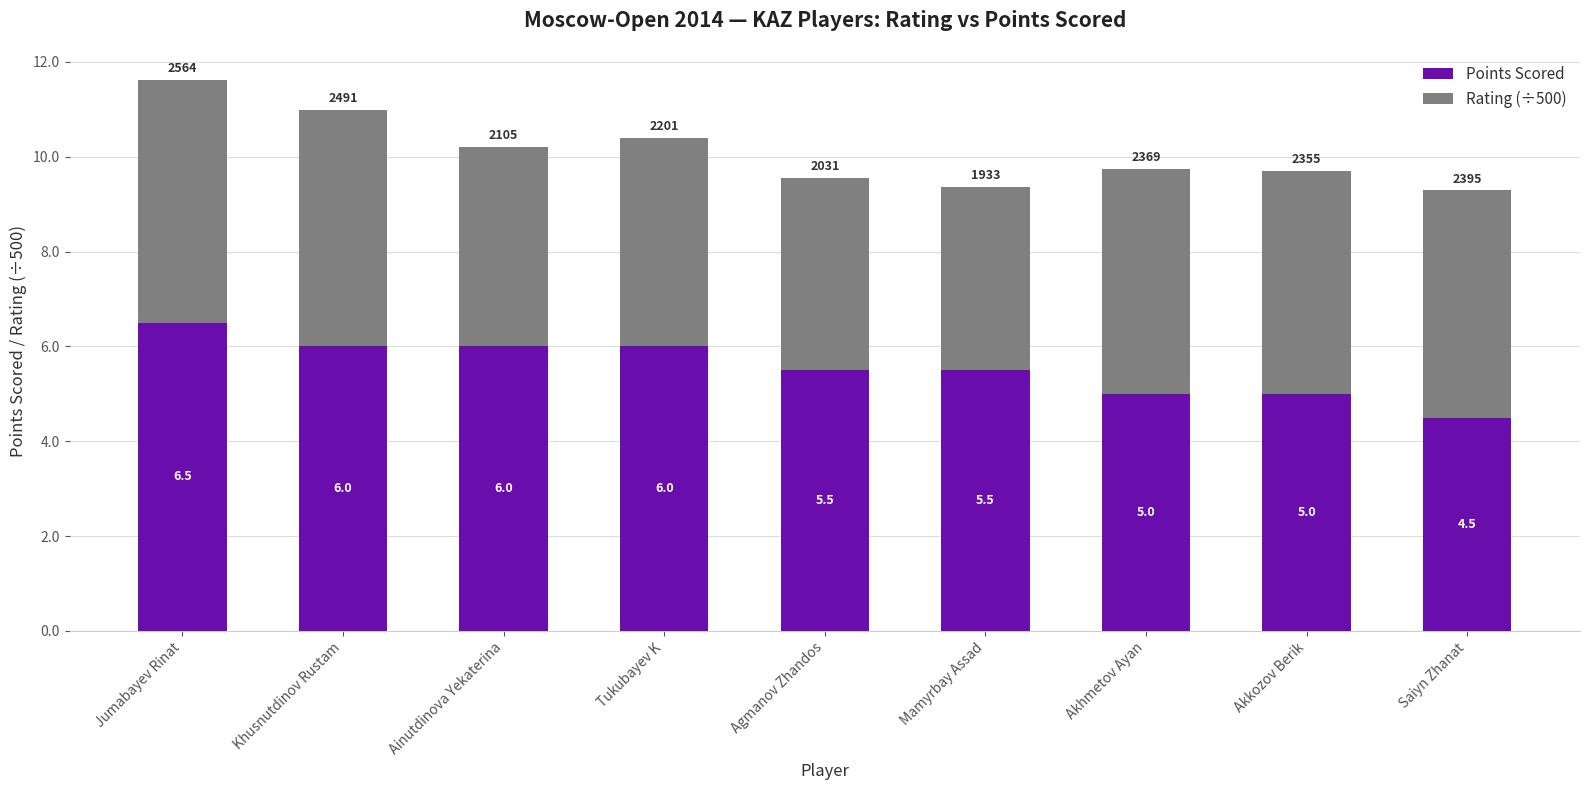

Is it true that Points Scored equals 8.7 at Akhmetov Ayan?

False